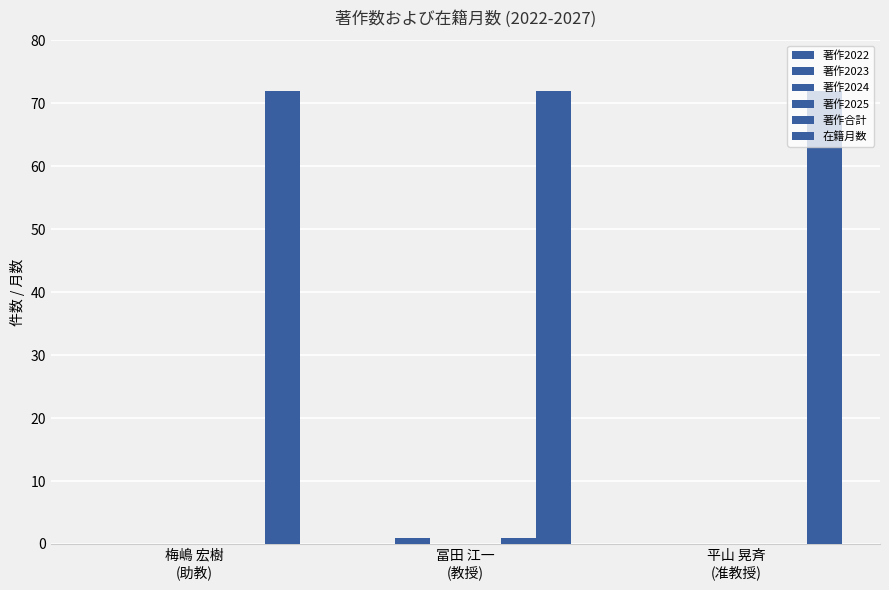

What is the label of the 2nd bar from the right?

冨田 江一
(教授)